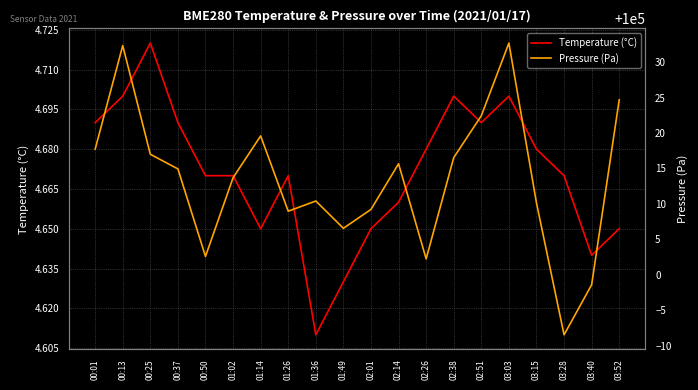

True or false: Temperature (°C) and Pressure (Pa) cross at least once.

False